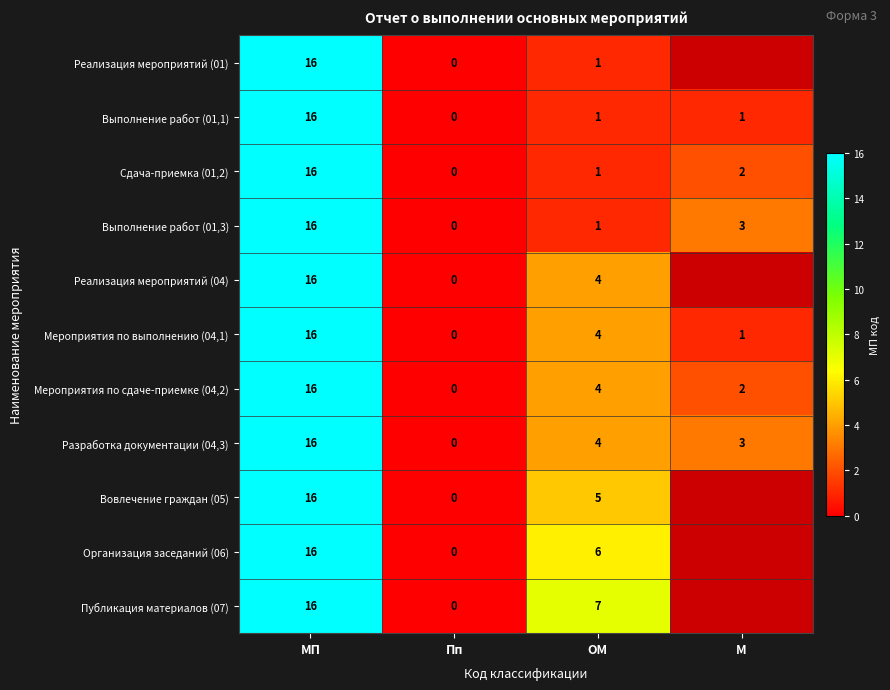

Is the value of Публикация материалов (07) at МП greater than the value of Мероприятия по выполнению (04,1) at М?

Yes